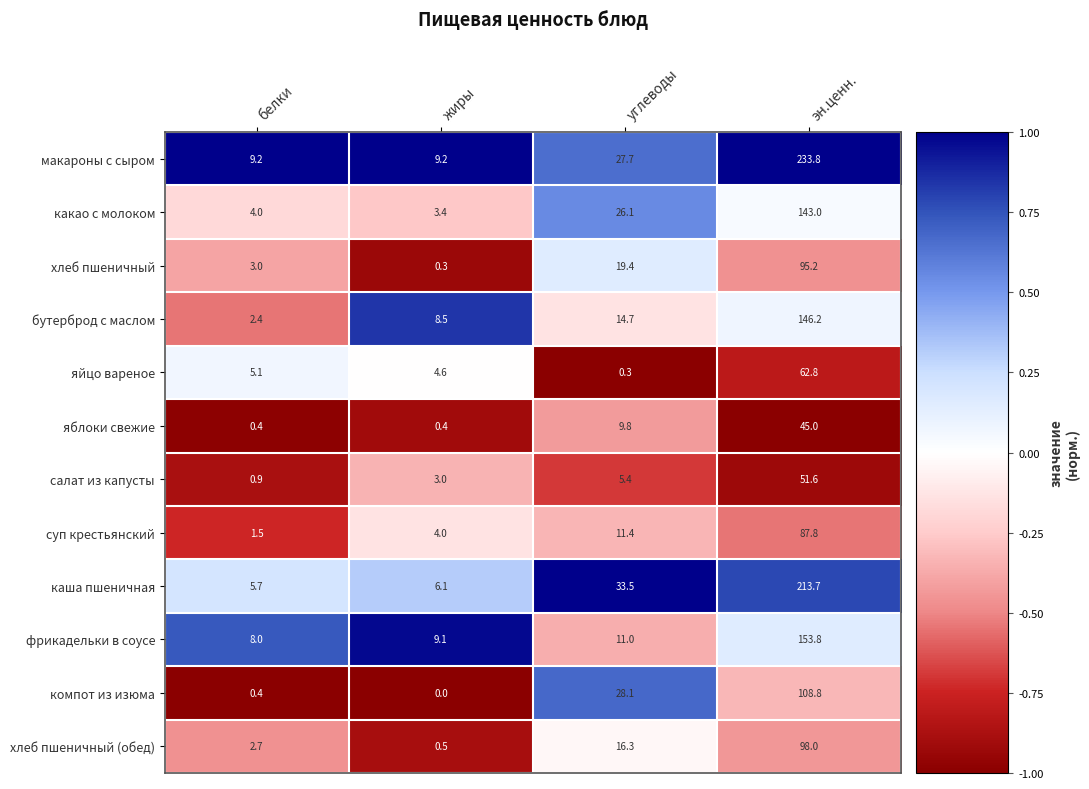

Which series changed the most between жиры and углеводы?

компот из изюма